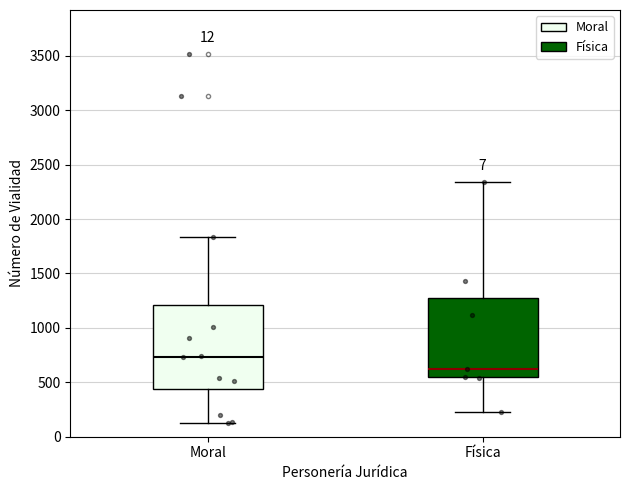

Which box's median line is the lowest?

Física